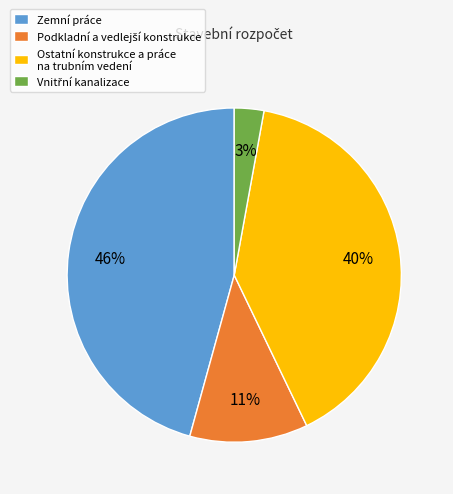

To the nearest percent, what is the average slice percentage?

25%